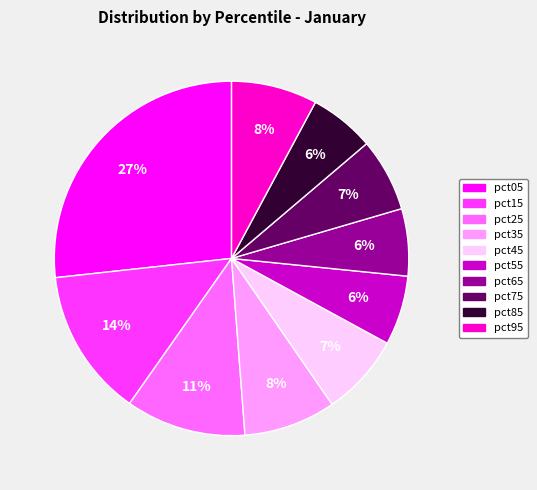

Is there any slice that represents more than half of the pie?

No